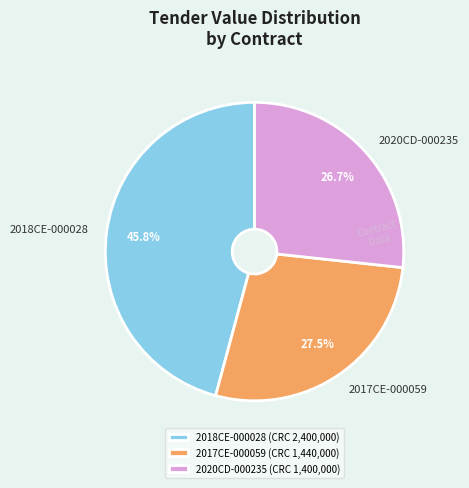

To the nearest percent, what portion does 2018CE-000028 represent?

46%